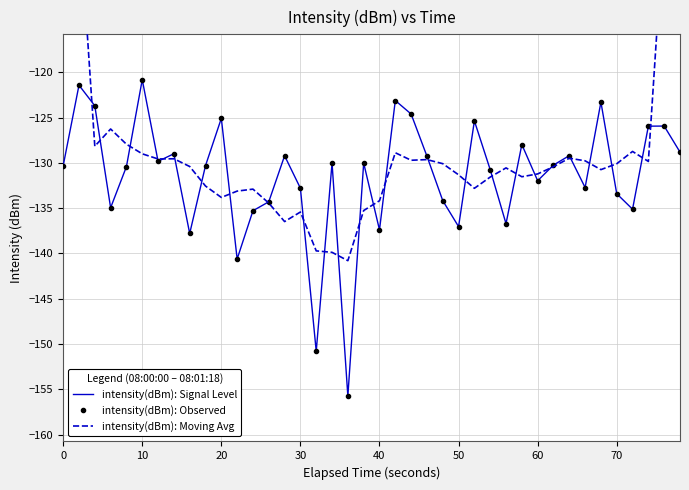

Reading right to left, transcribe all the data shown in this chart.

intensity(dBm): Signal Level: -128.8	-125.9	-126.0	-135.1	-133.4	-123.3	-132.7	-129.2	-130.2	-132.0	-128.0	-136.7	-130.8	-125.4	-137.0	-134.2	-129.3	-124.6	-123.1	-137.4	-130.0	-155.7	-130.0	-150.8	-132.8	-129.2	-134.3	-135.3	-140.6	-125.1	-130.3	-137.8	-129.0	-129.8	-120.8	-130.4	-135.0	-123.7	-121.4	-130.3
intensity(dBm): Observed: -128.8	-125.9	-126.0	-135.1	-133.4	-123.3	-132.7	-129.2	-130.2	-132.0	-128.0	-136.7	-130.8	-125.4	-137.0	-134.2	-129.3	-124.6	-123.1	-137.4	-130.0	-155.7	-130.0	-150.8	-132.8	-129.2	-134.3	-135.3	-140.6	-125.1	-130.3	-137.8	-129.0	-129.8	-120.8	-130.4	-135.0	-123.7	-121.4	-130.3
intensity(dBm): Moving Avg: -76.1	-103.2	-129.8	-128.7	-130.1	-130.7	-129.8	-129.5	-130.4	-131.2	-131.5	-130.6	-131.6	-132.8	-131.3	-130.1	-129.6	-129.7	-128.9	-134.2	-135.3	-140.8	-139.9	-139.7	-135.4	-136.5	-134.4	-132.9	-133.1	-133.8	-132.6	-130.4	-129.6	-129.6	-129.0	-127.9	-126.3	-128.2	-102.1	-75.1